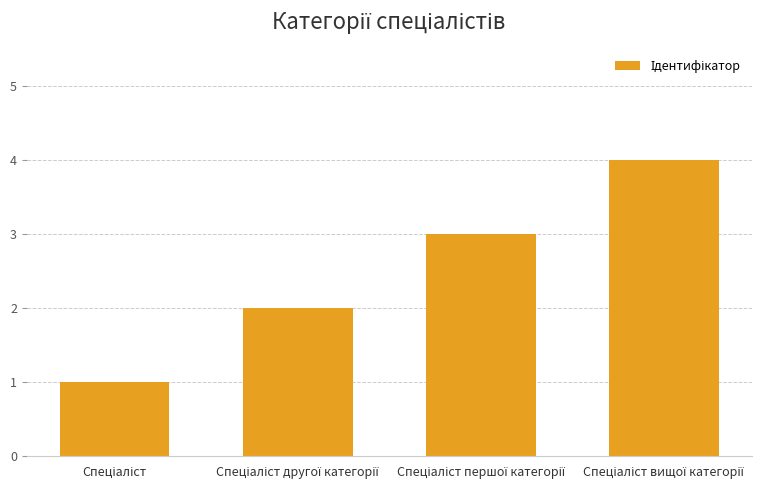

What is the maximum value shown in the chart?

4